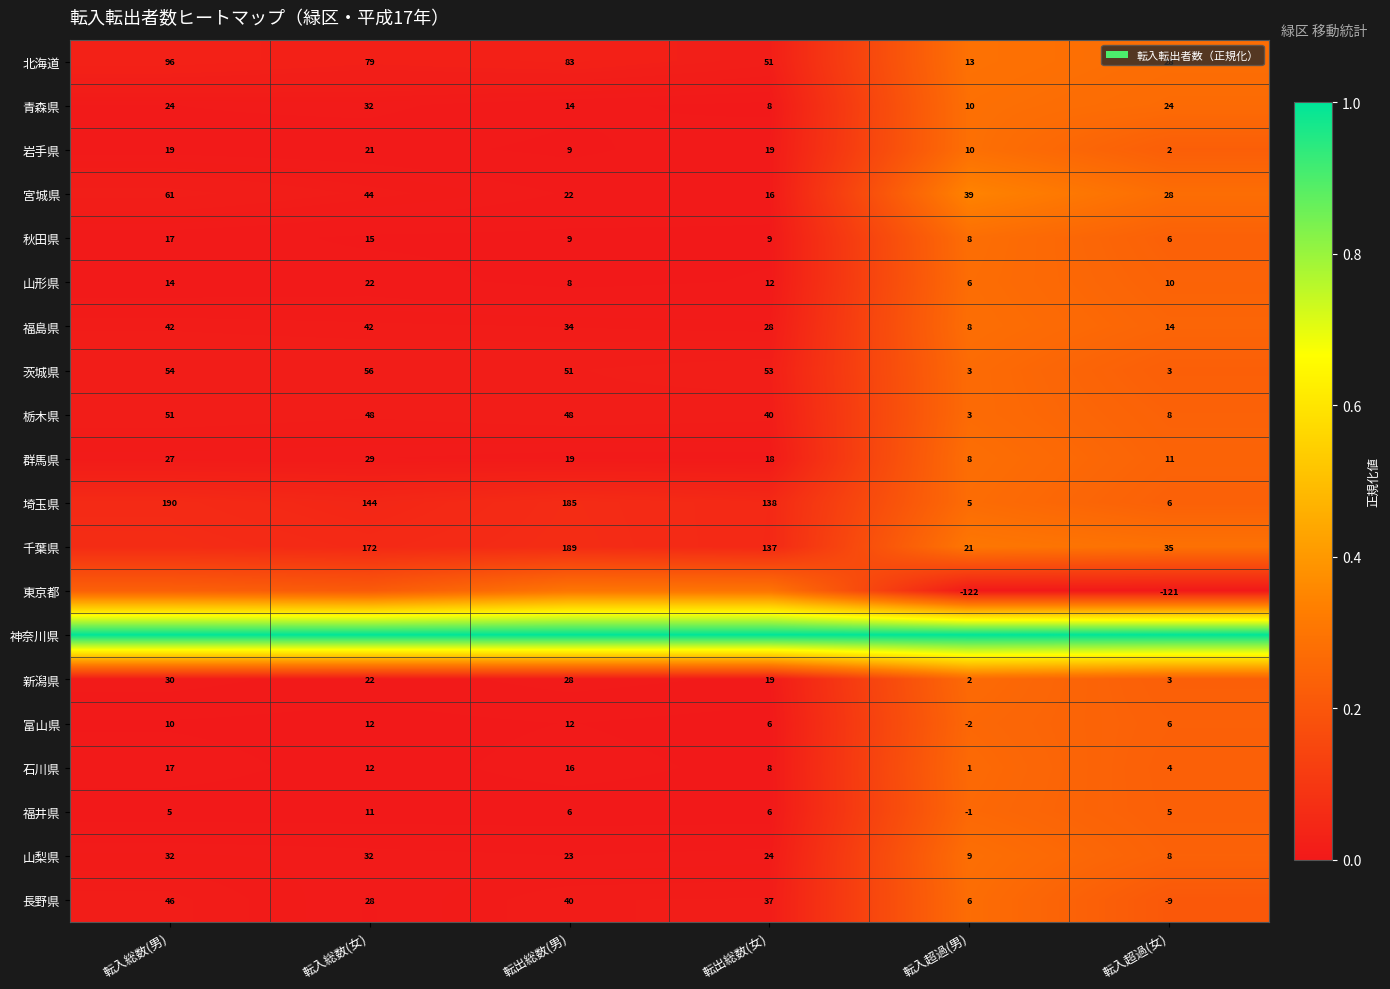

Is the value of 栃木県 at 転入総数(女) greater than the value of 埼玉県 at 転出総数(男)?

No